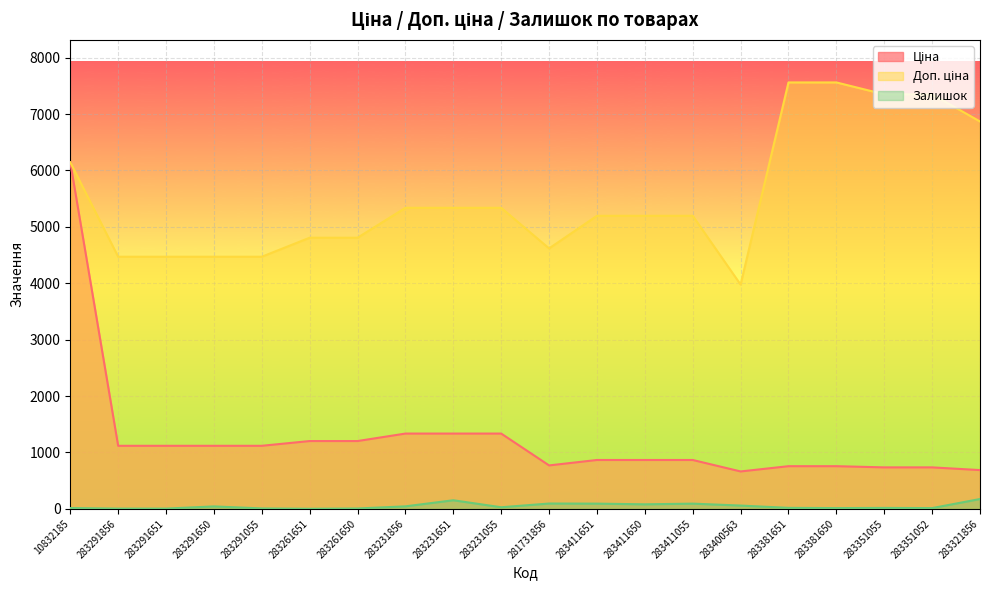

Reading left to right, extract all data points from this chart.

Ціна: 6143.2	1117.4	1117.4	1117.4	1117.4	1201.7	1201.7	1334.2	1334.2	1334.2	769.5	865.9	865.9	865.9	662.6	756.0	756.0	734.9	734.9	686.7
Доп. ціна: 6143.2	4469.5	4469.5	4469.5	4469.5	4806.8	4806.8	5336.9	5336.9	5336.9	4617.1	5195.4	5195.4	5195.4	3975.6	7559.7	7559.7	7348.8	7348.8	6866.9
Залишок: 14.0	4.0	4.0	43.0	7.0	1.0	6.0	44.0	152.0	28.0	94.0	92.0	80.0	92.0	58.0	17.0	13.0	16.0	13.0	174.0